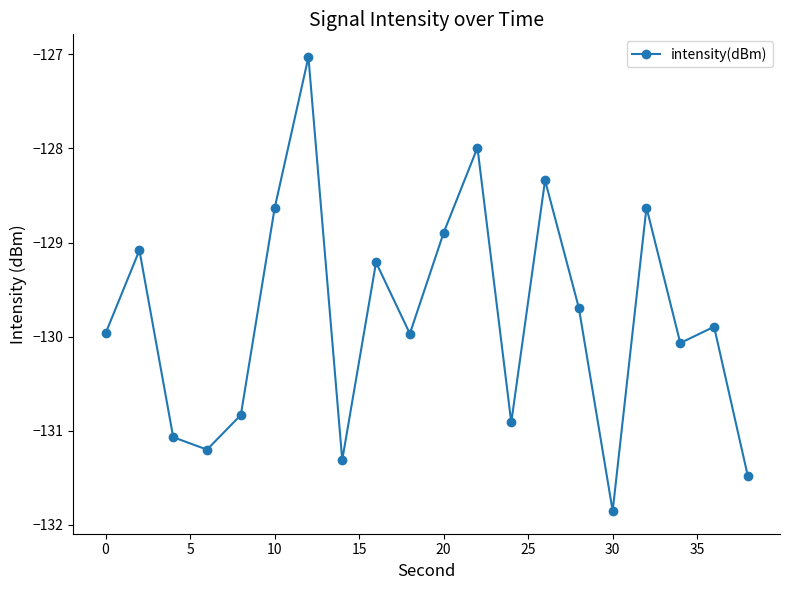

How many distinct data groups are displayed?

1